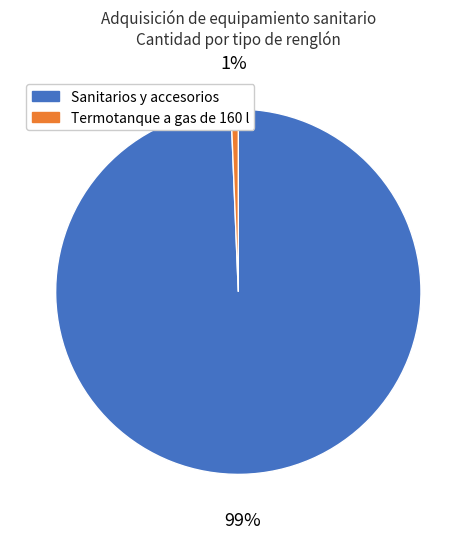

How many slices are in this pie chart?

2